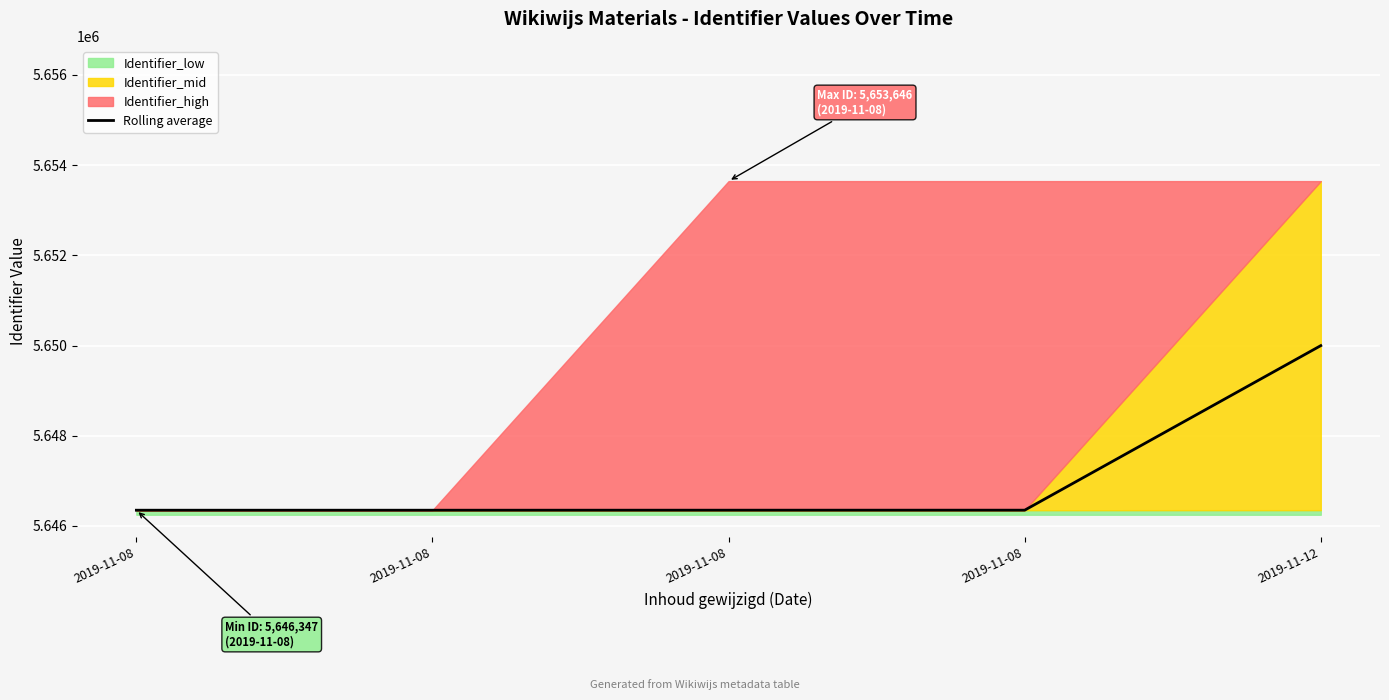

Is it true that the value at 2019-11-12 is 5649997.5?

True